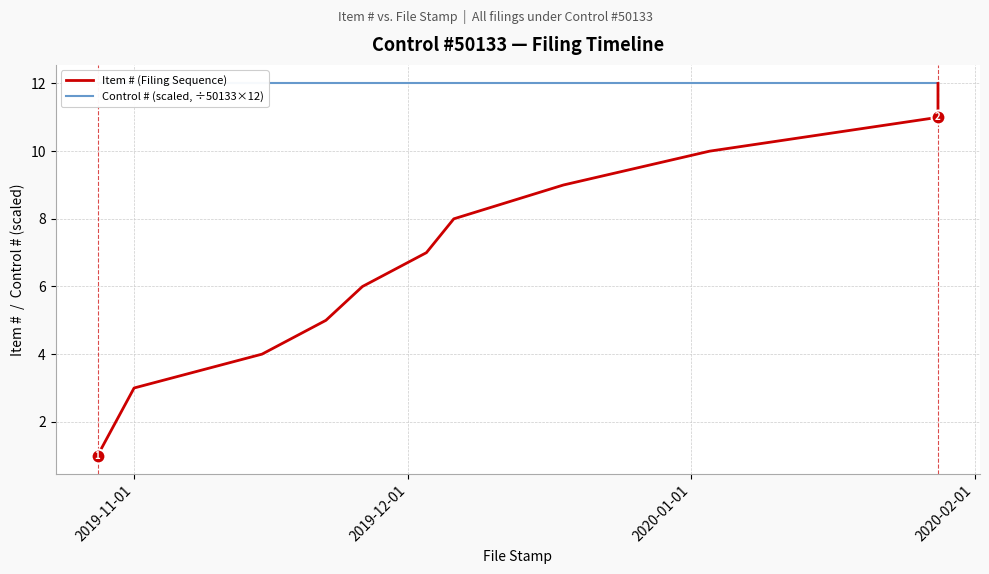

List the series in order of their overall mean, highest first.

Control # (scaled, ÷50133×12), Item # (Filing Sequence)